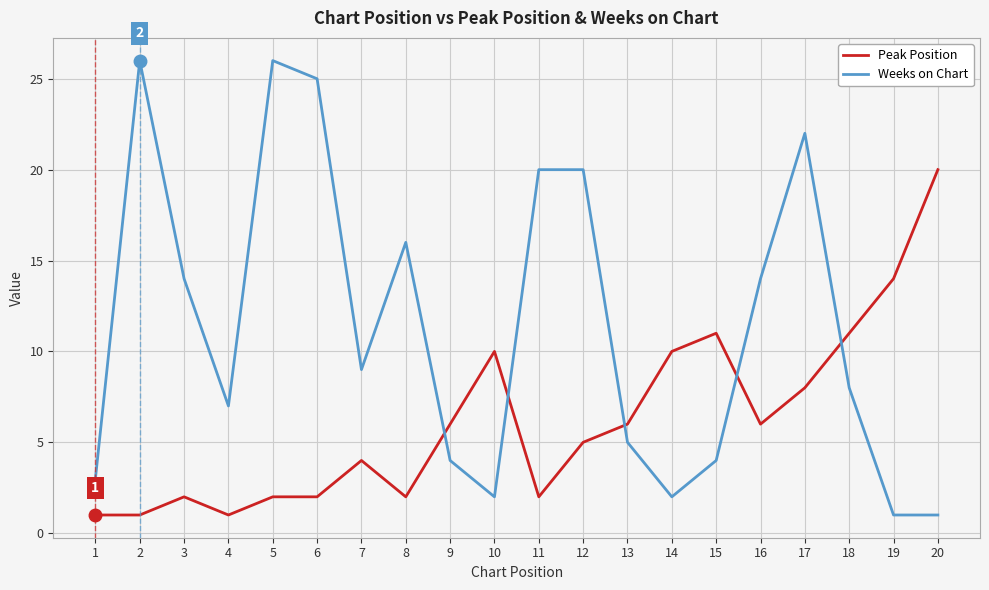

Which series has the largest range (max minus min)?

Weeks on Chart